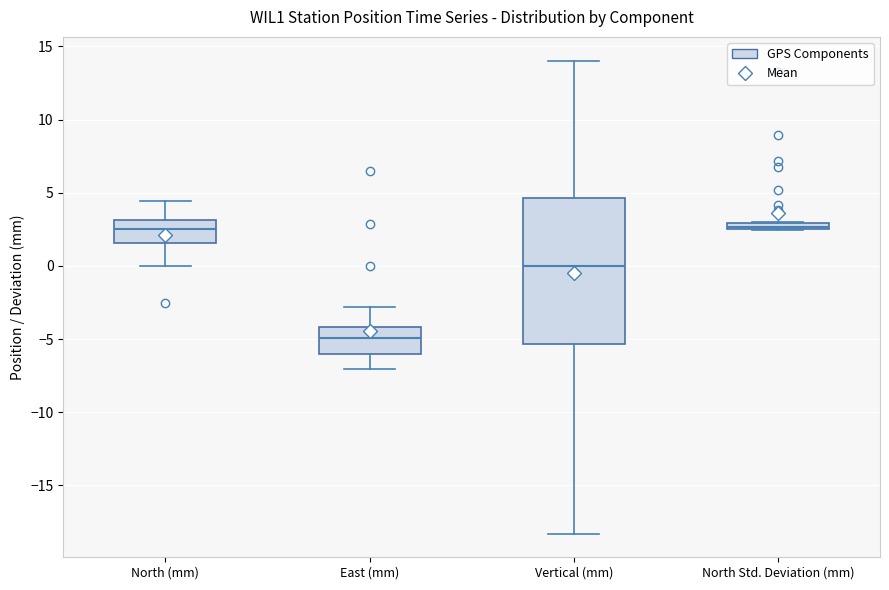

Comparing the boxes themselves (not the whiskers), which one is the tallest?

Vertical (mm)